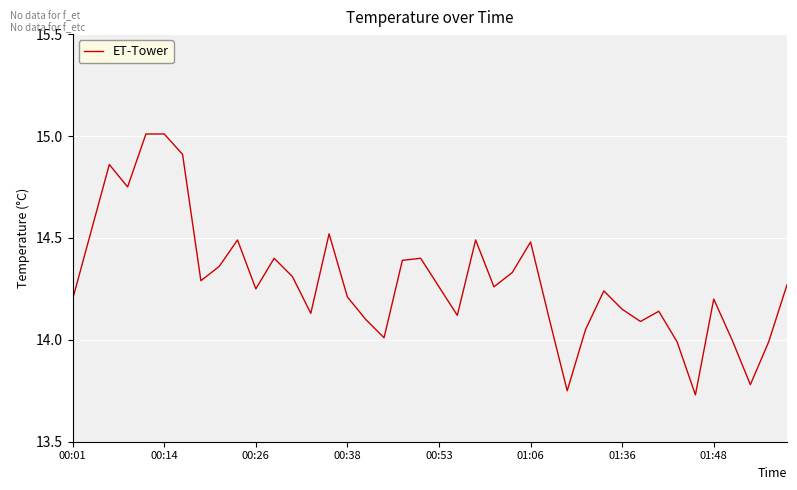

What is the maximum value shown in the chart?

15.0